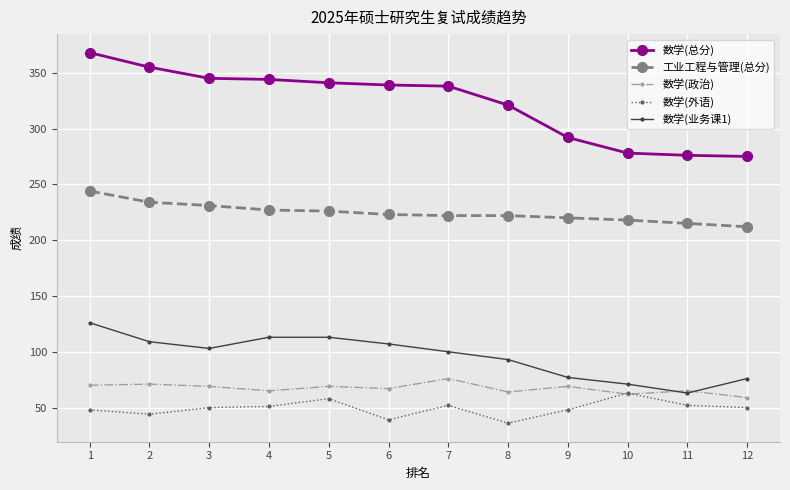

The 数学(政治) series shows 59 at 12. True or false?

True